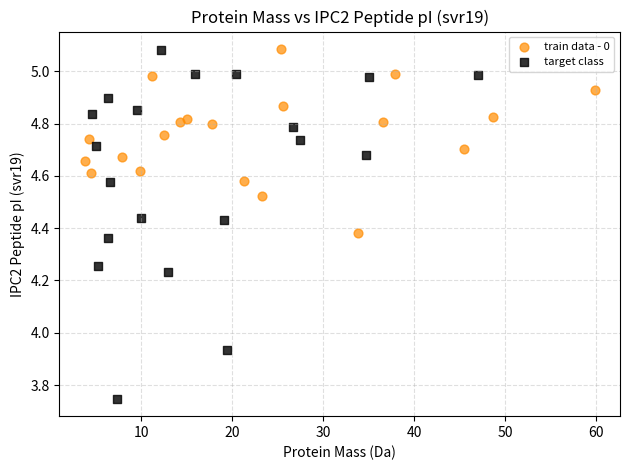

Which series reaches the minimum Y coordinate?

target class